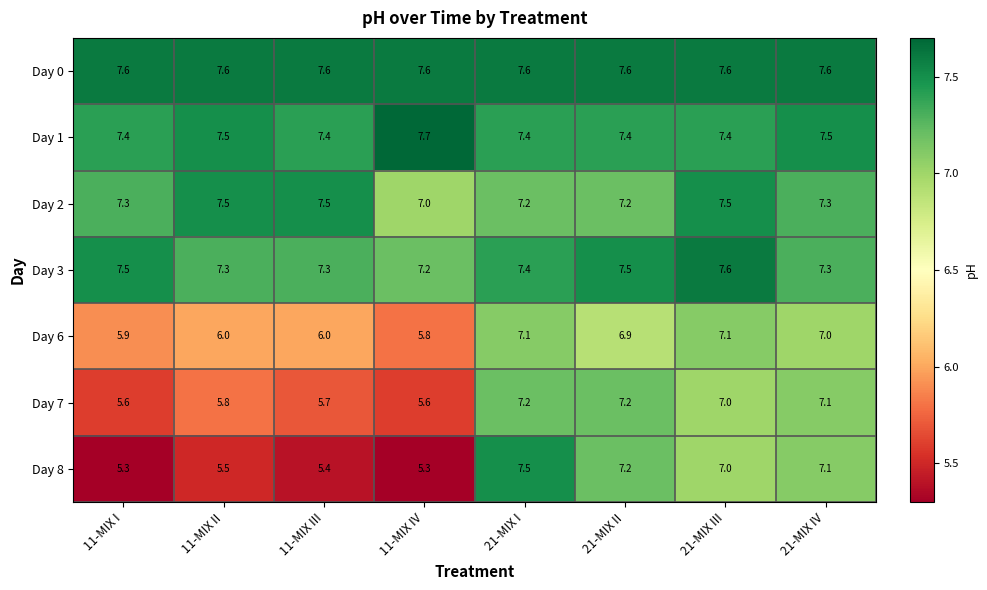

What is the sum of all Day 6 values?

51.8